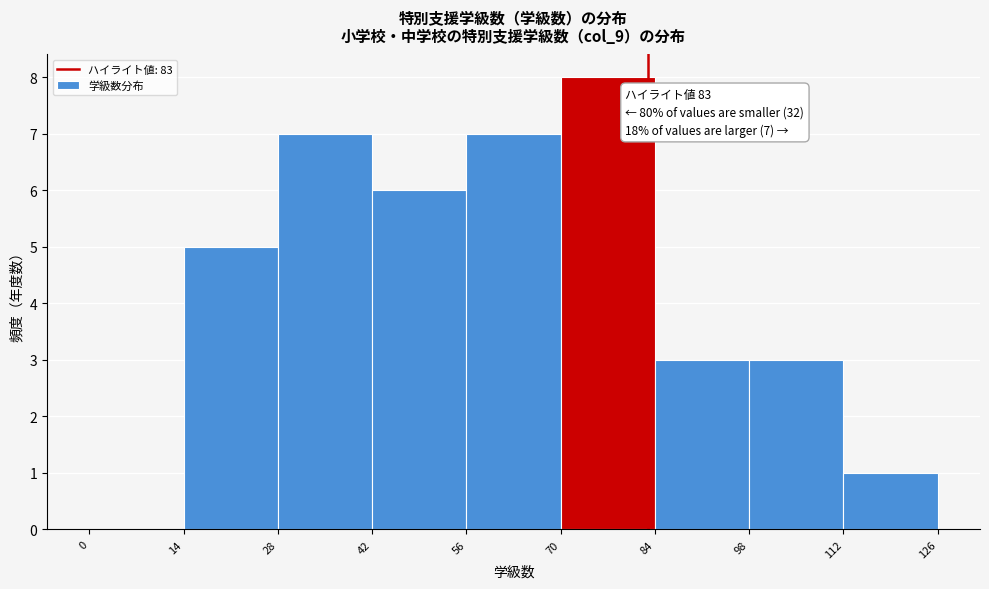

Over which range of the x-axis is the bar tallest?

70 to 84